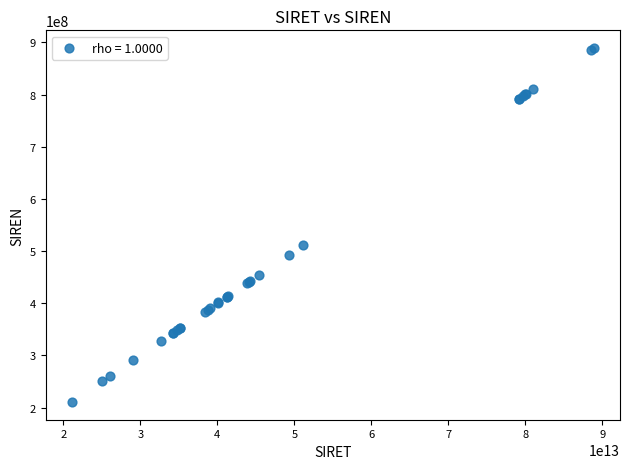

What Y value in the scatter plot is closest to 549945495?

511252280